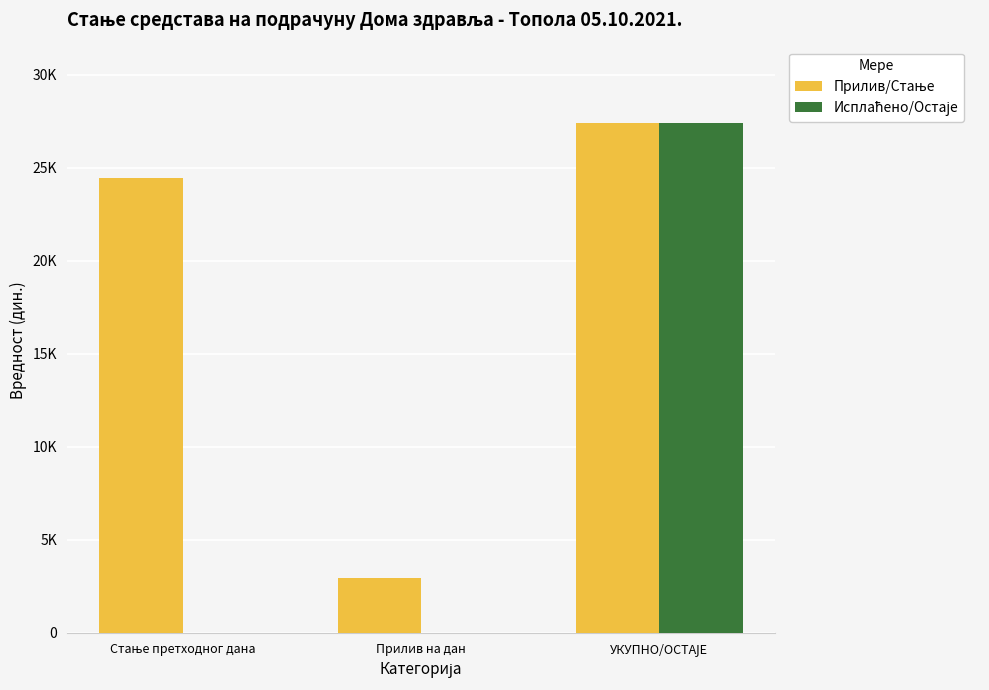

Are the bars horizontal?

No